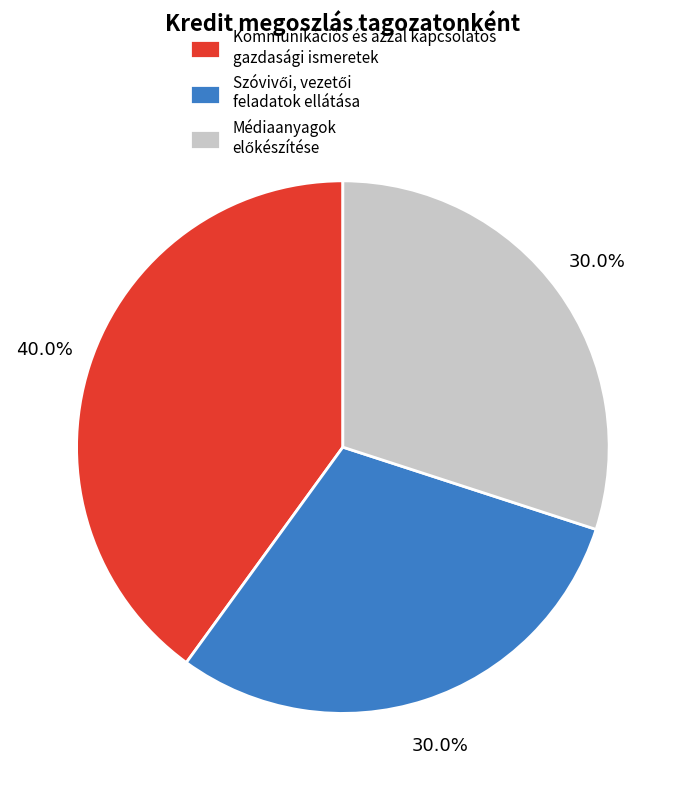

How much of the chart is everything except Kommunikációs és azzal kapcsolatos gazdasági ismeretek?

60.0%